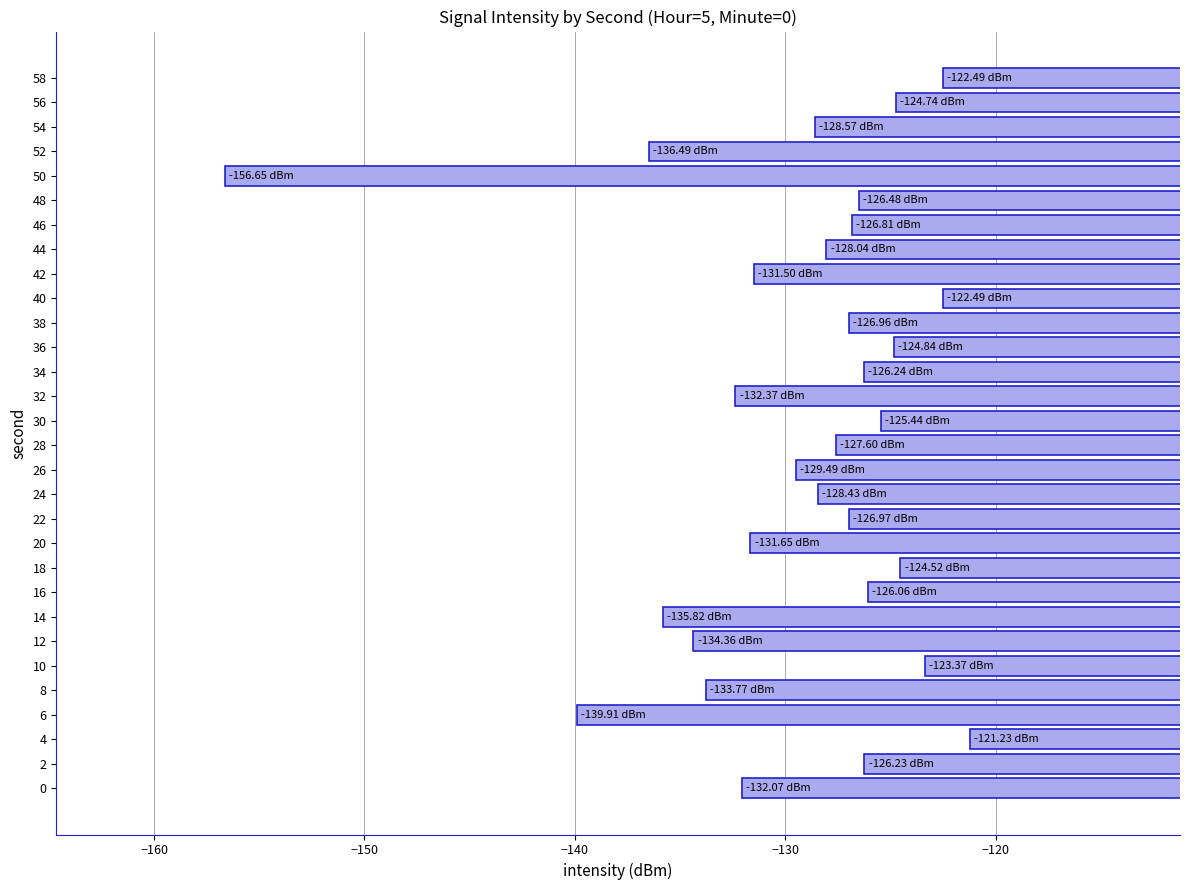

How many series are shown in this chart?

1